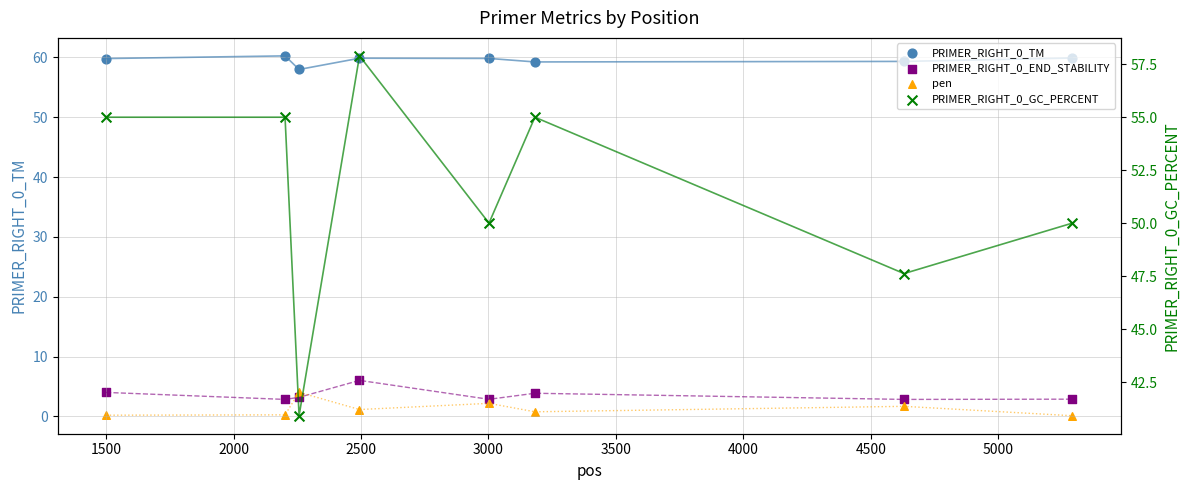

Which series reaches the minimum Y coordinate?

pen